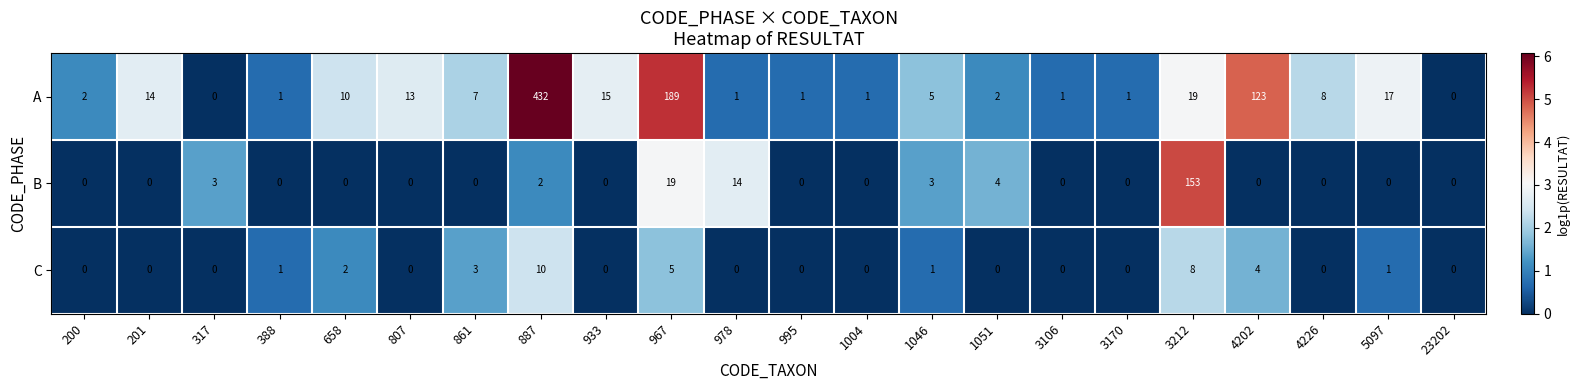

What is the difference between the A values at 1051 and 967?

187